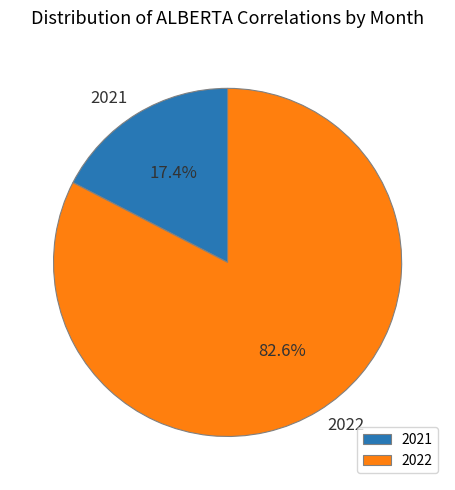

Does any single category account for the majority?

Yes